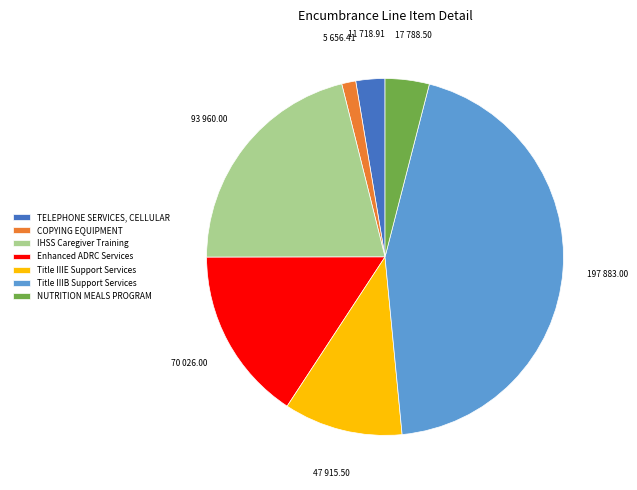

Is there any slice that represents more than half of the pie?

No